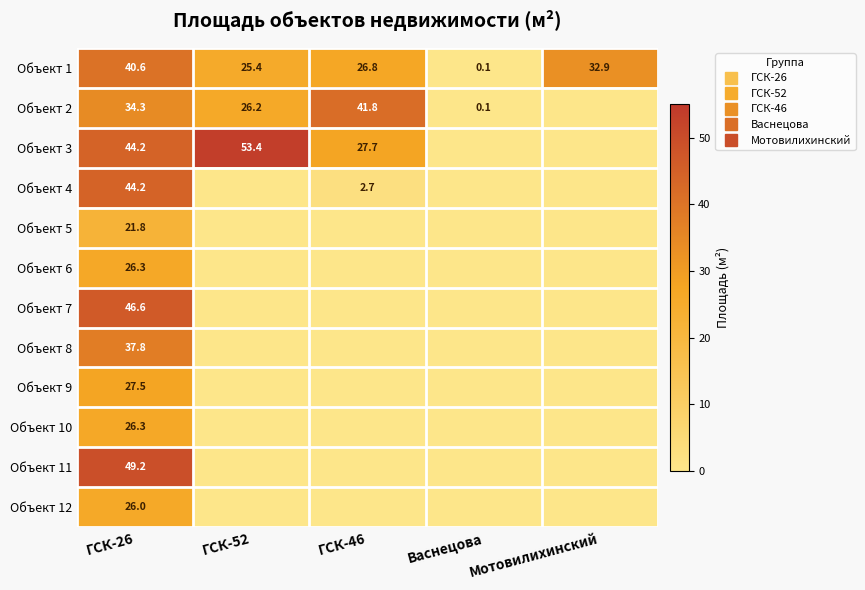

Is the value of Объект 9 at ГСК-26 greater than the value of Объект 4 at ГСК-52?

Yes